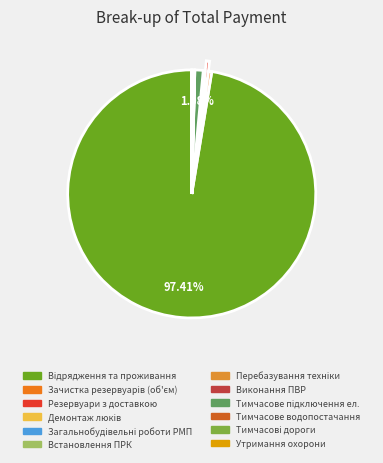

What is the change in value from Виконання ПВР to Тимчасове водопостачання?

+5